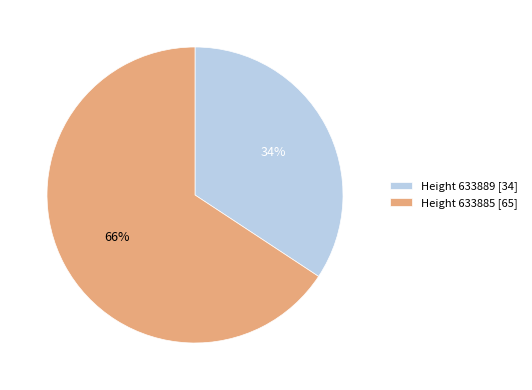

To the nearest percent, what is the combined percentage of Height 633889 [34] and Height 633885 [65]?

100%